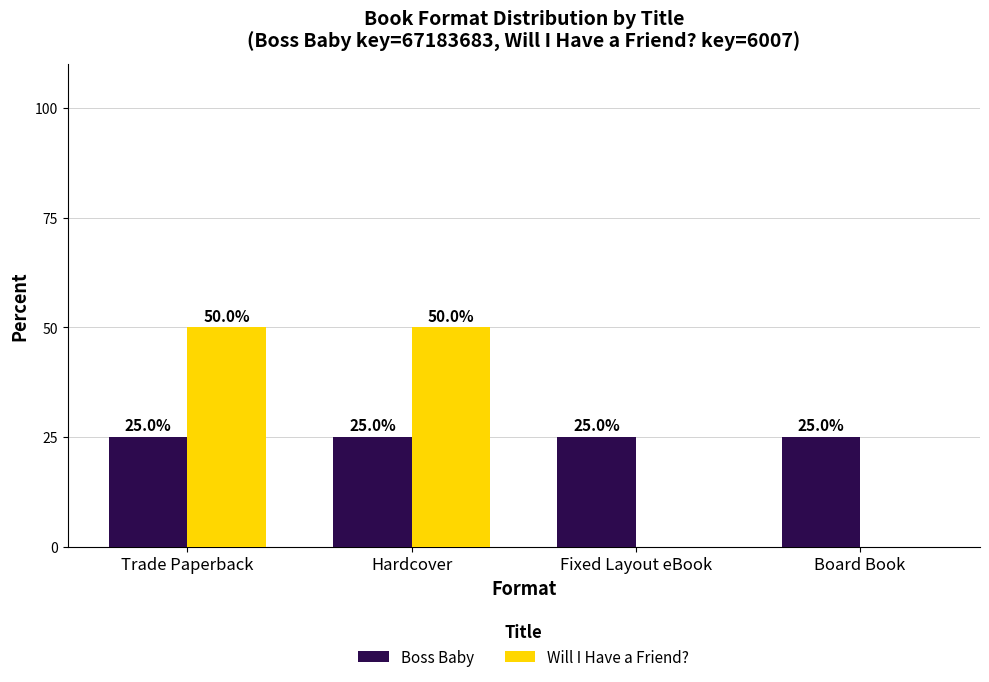

What value does the Boss Baby series have at Board Book?

25